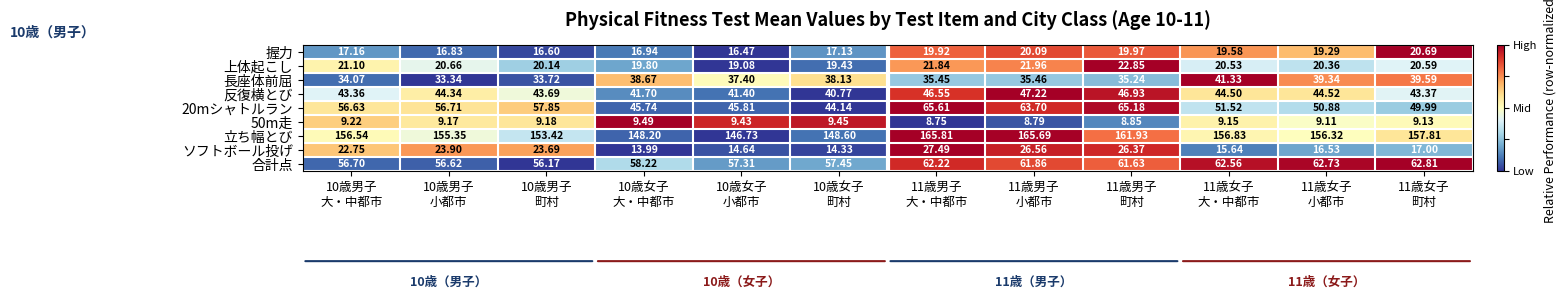

Which series has the largest total across all categories?

立ち幅とび